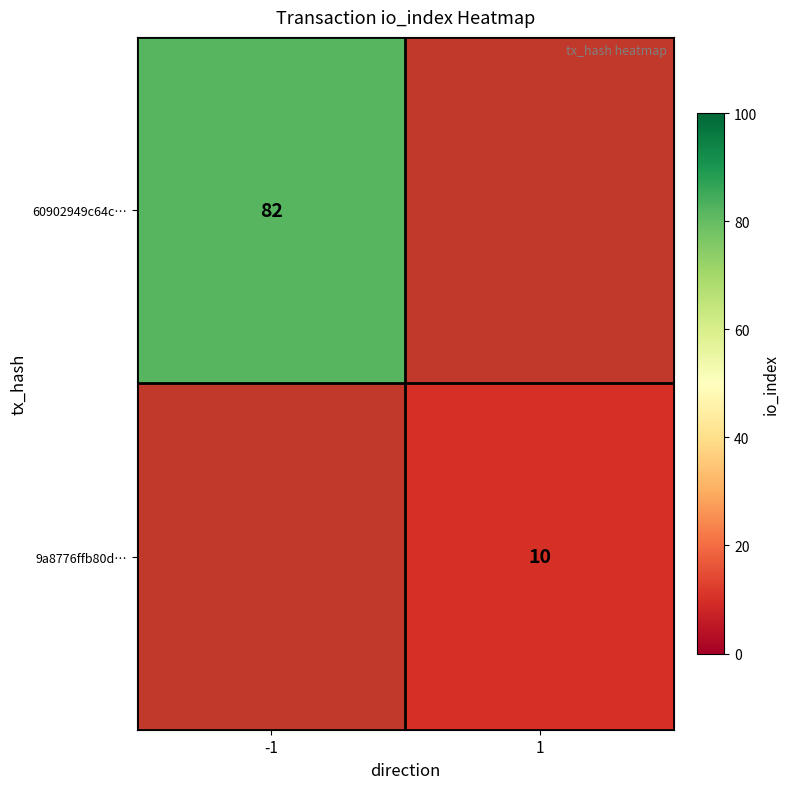

Which has a higher value, -1 or 1?

1